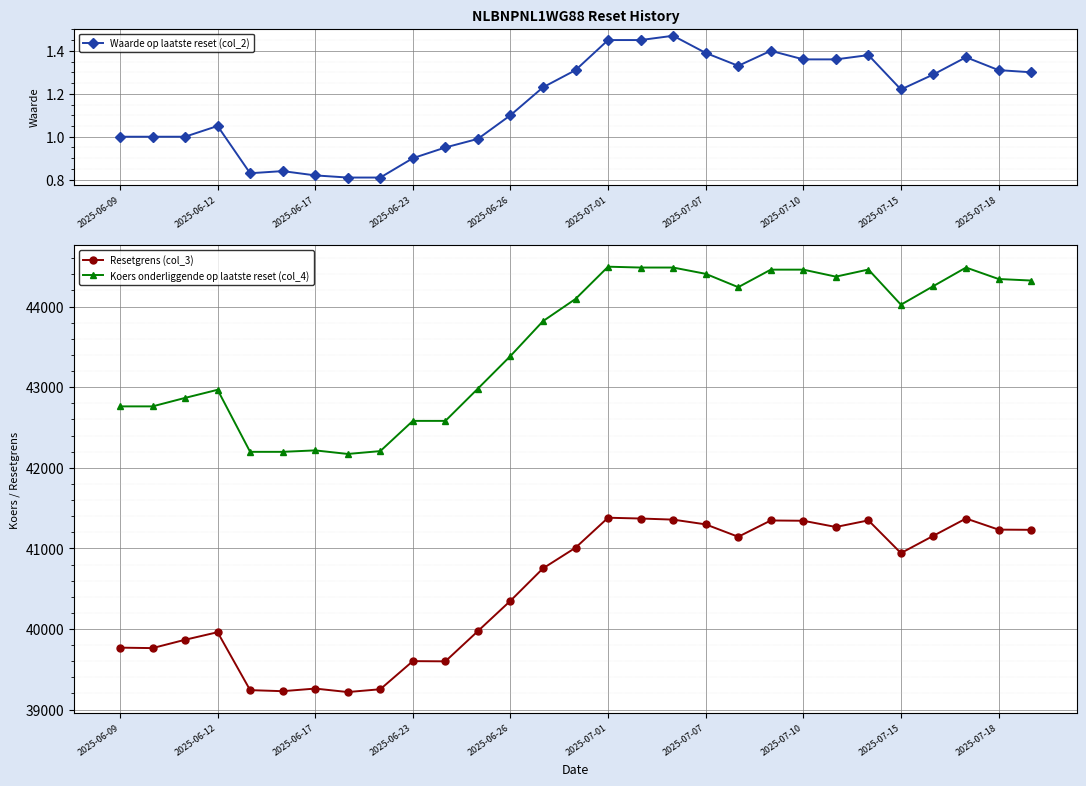

How many data points in Waarde op laatste reset (col_2) are less than 1?

8